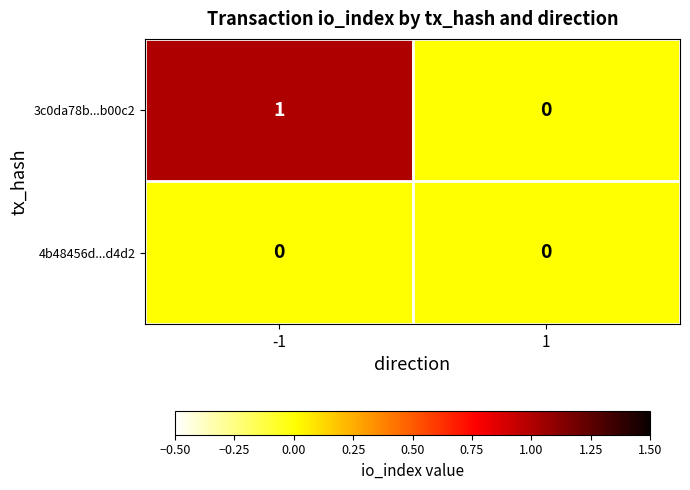

Rank the series by their maximum value, from lowest to highest.

4b48456d...d4d2, 3c0da78b...b00c2